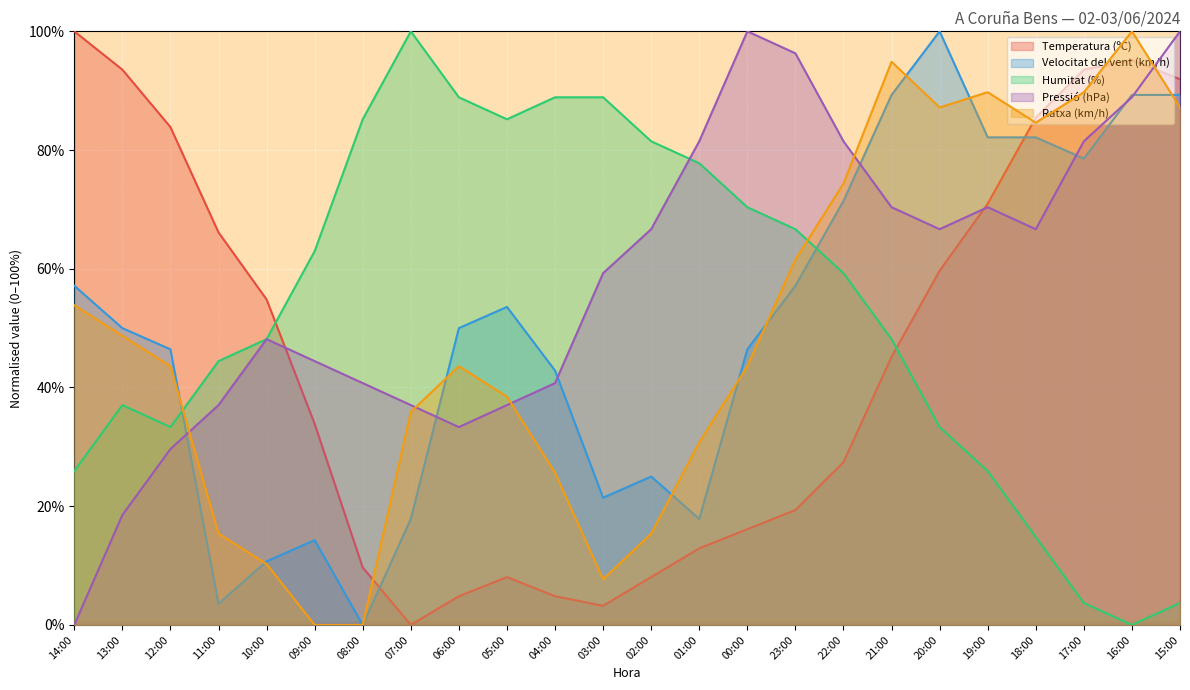

Which label corresponds to the largest value in the chart?

14:00